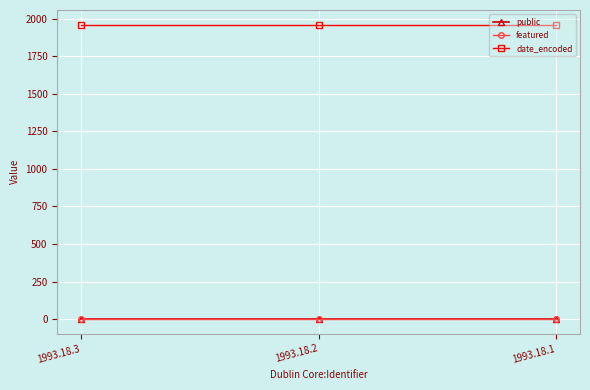

Which series has the largest total across all categories?

date_encoded